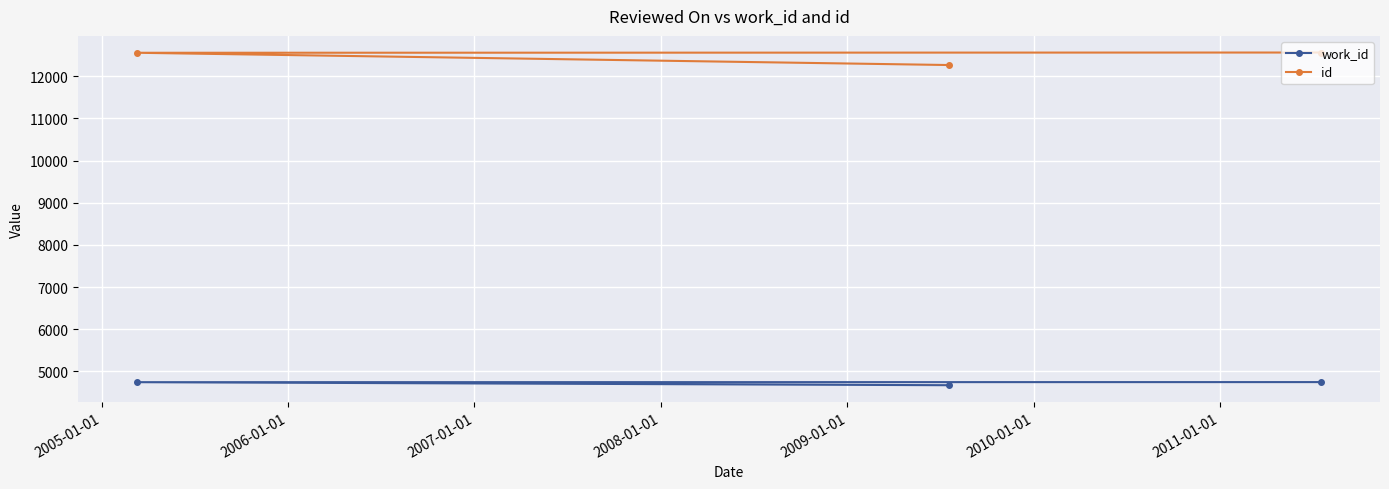

What is the value of the id point at the 2nd from the left?

12268